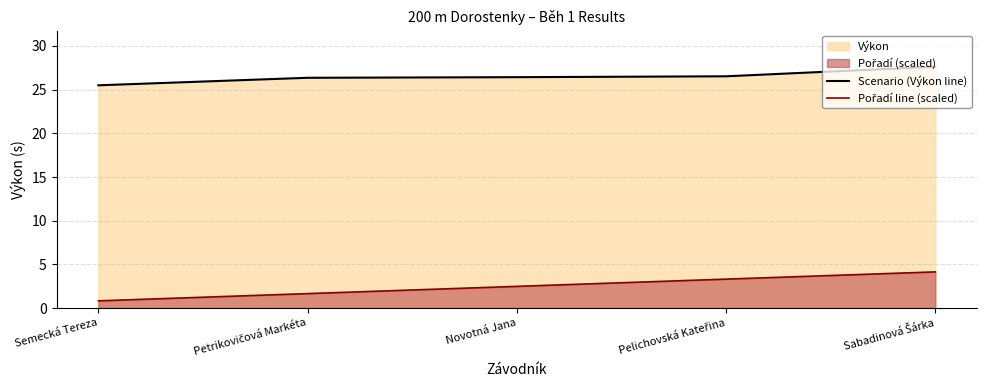

How many lines are shown in the chart?

2